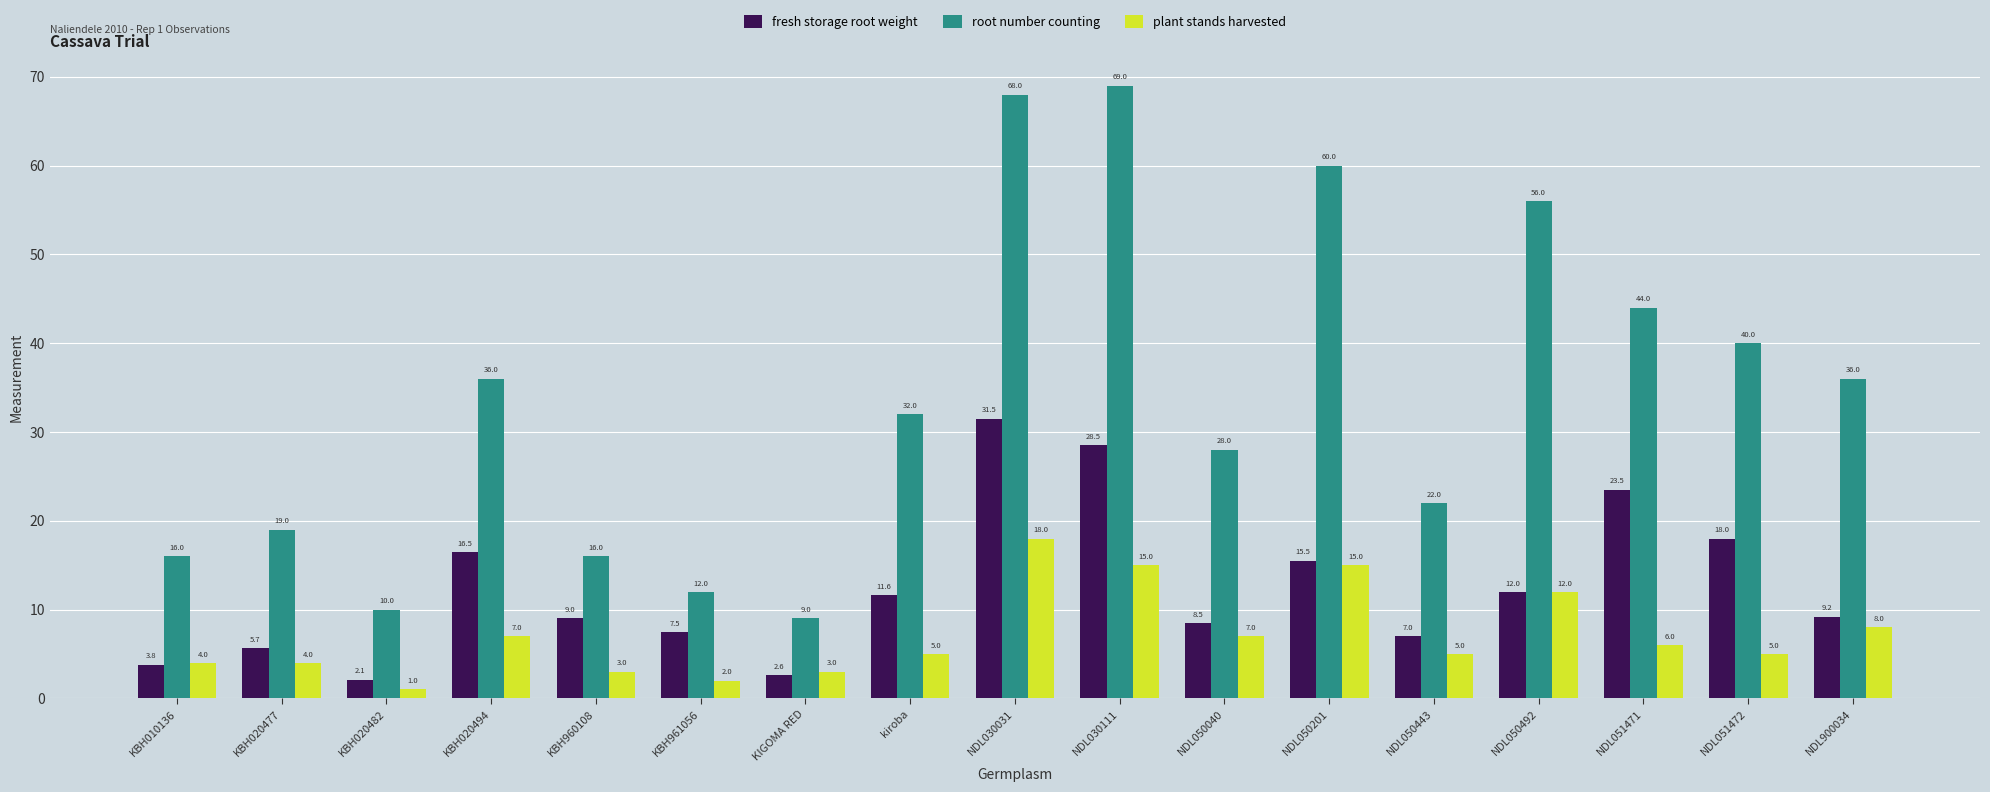

The fresh storage root weight series shows 2.7 at NDL050443. True or false?

False